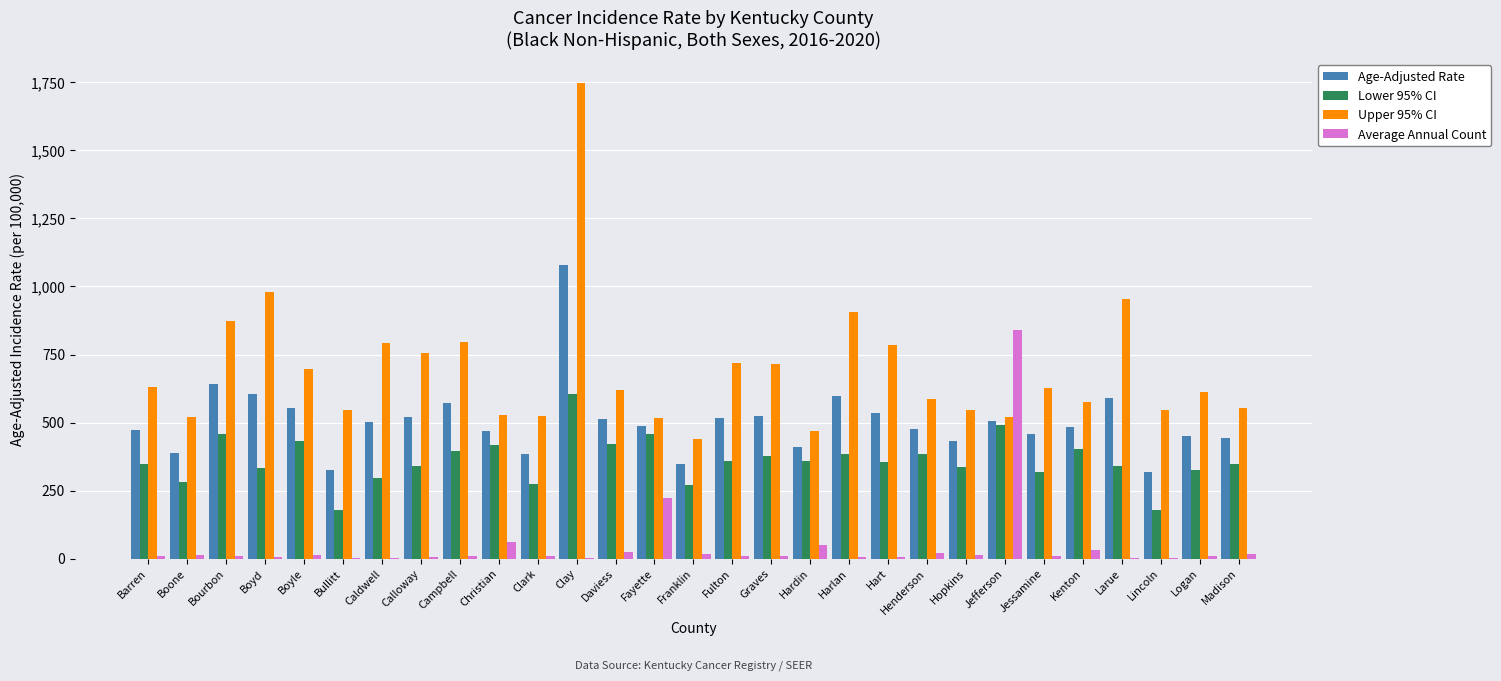

Which category has the highest value in the Upper 95% CI series?

Clay